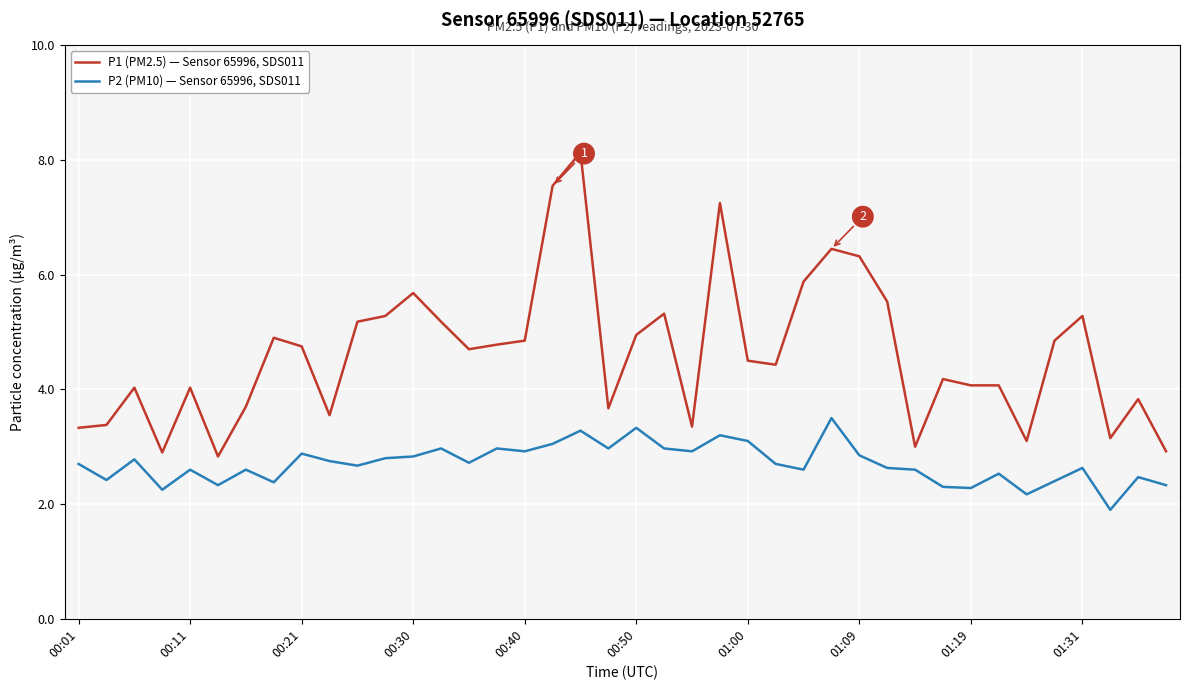

Rank the series by their maximum value, from lowest to highest.

P2 (PM10) — Sensor 65996, SDS011, P1 (PM2.5) — Sensor 65996, SDS011